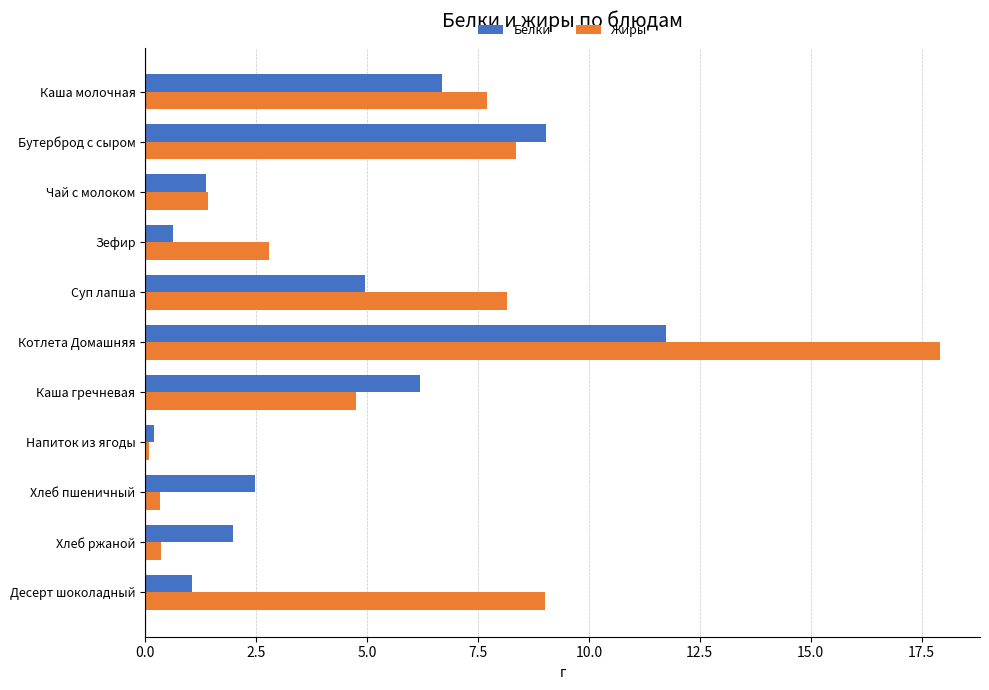

Which category has the highest value across all series?

Котлета Домашняя